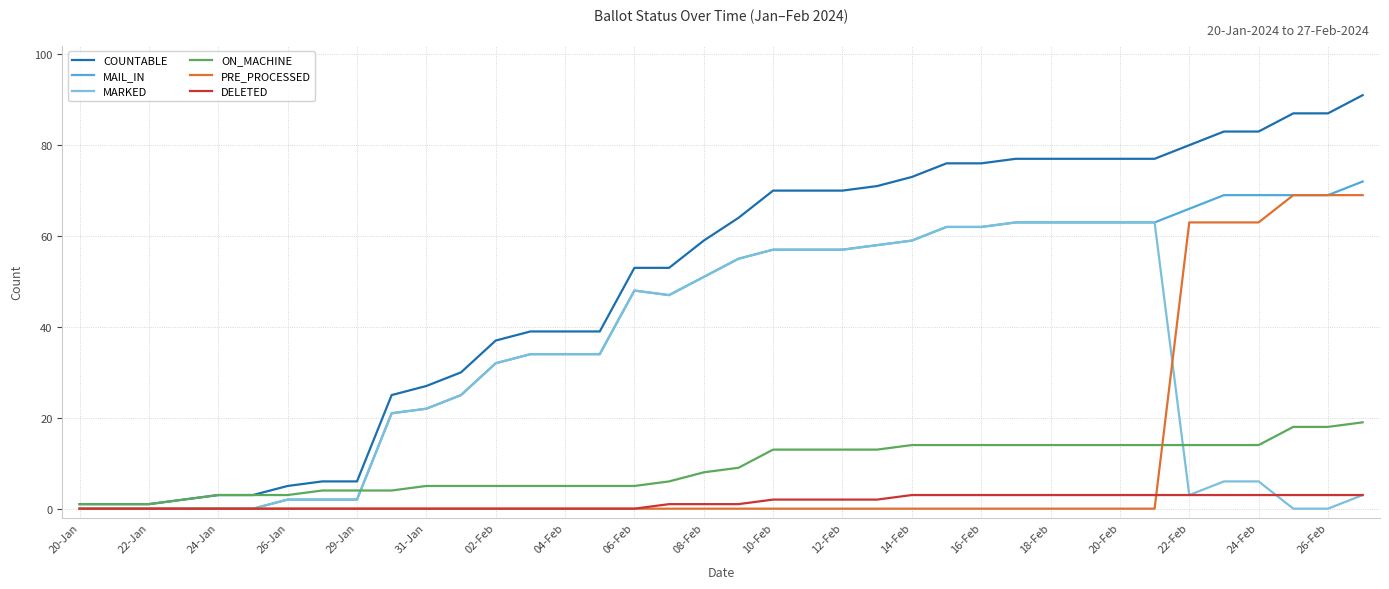

What is the greatest value displayed?

91